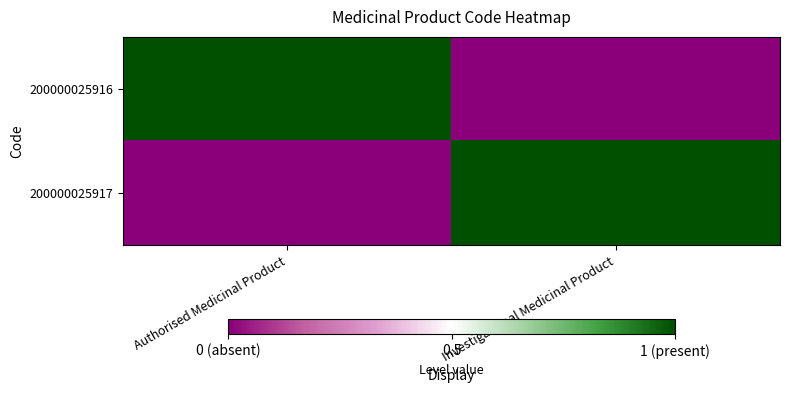

Count the number of categories in the chart.

2